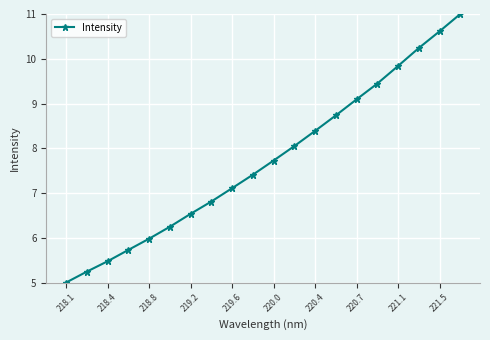

True or false: the data has more than 0 interior local peaks.

False